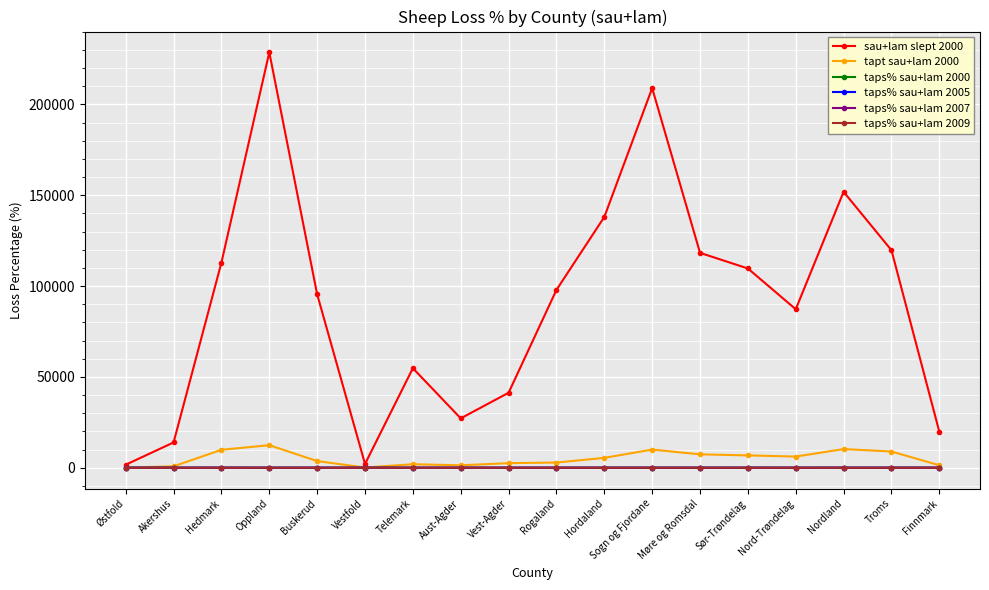

How many interior local peaks does the sau+lam slept 2000 series have?

4